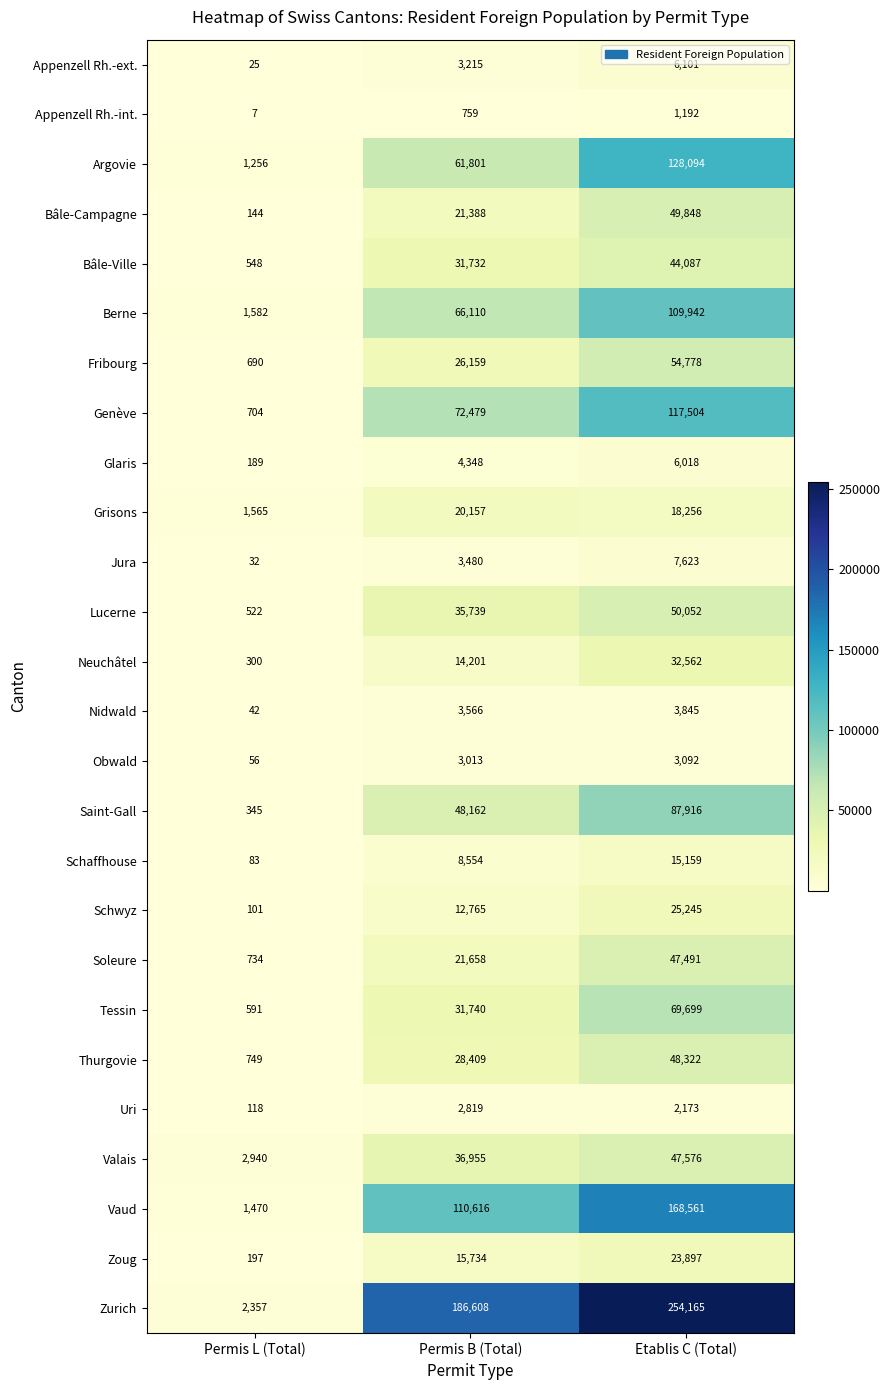

Which series changed the most between Permis L (Total) and Permis B (Total)?

Zurich